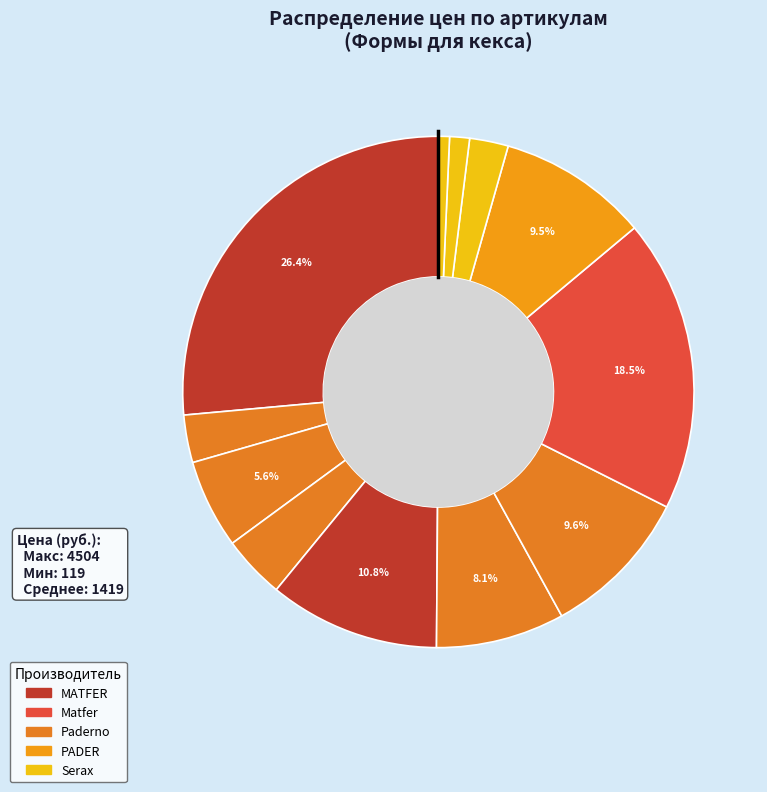

Rank the categories by value from lowest to highest.

1067672, 1067670, 1067667, 13046, 15016, 15015, 22728, 1038659, 22729, 15578, 1037918, 3162